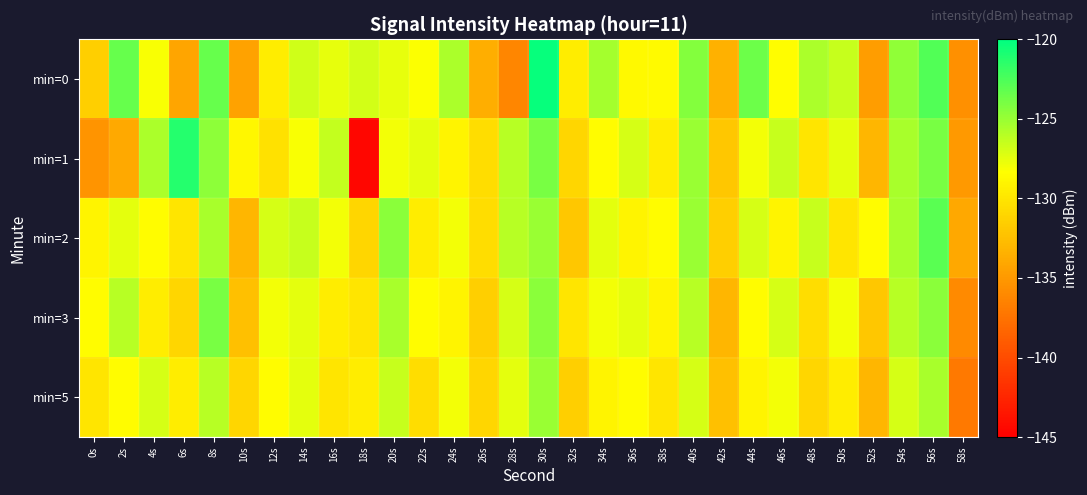

At which category is the sum across all series the highest?

30s